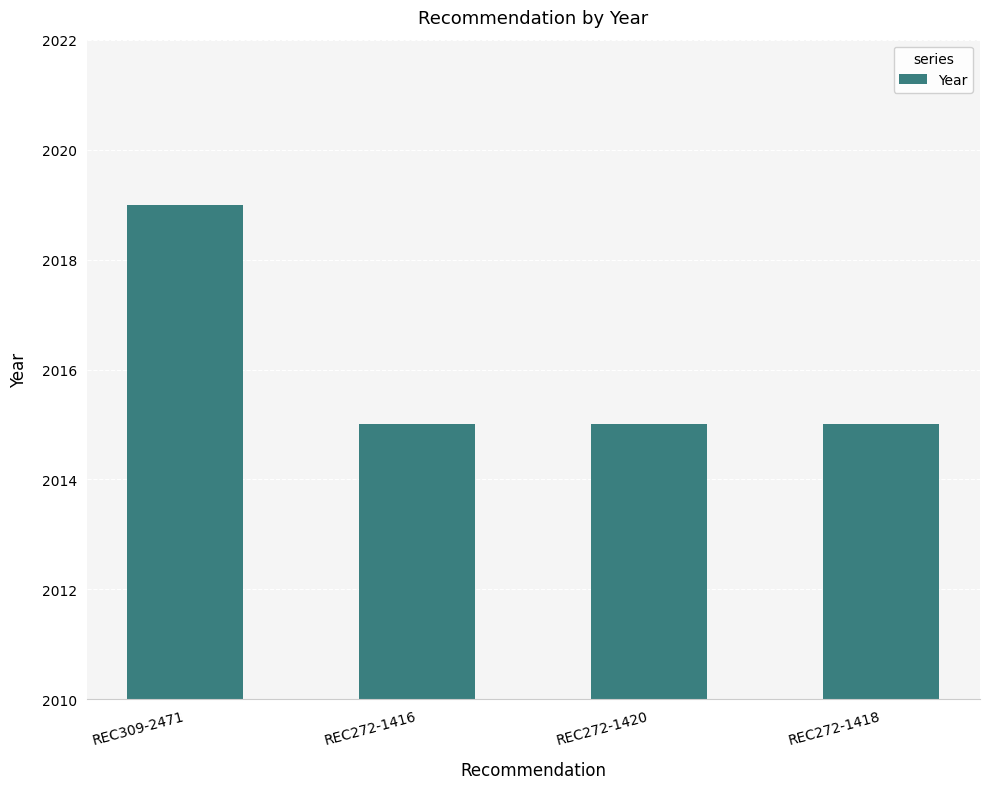

The chart shows a value of 2846 at REC272-1416. True or false?

False